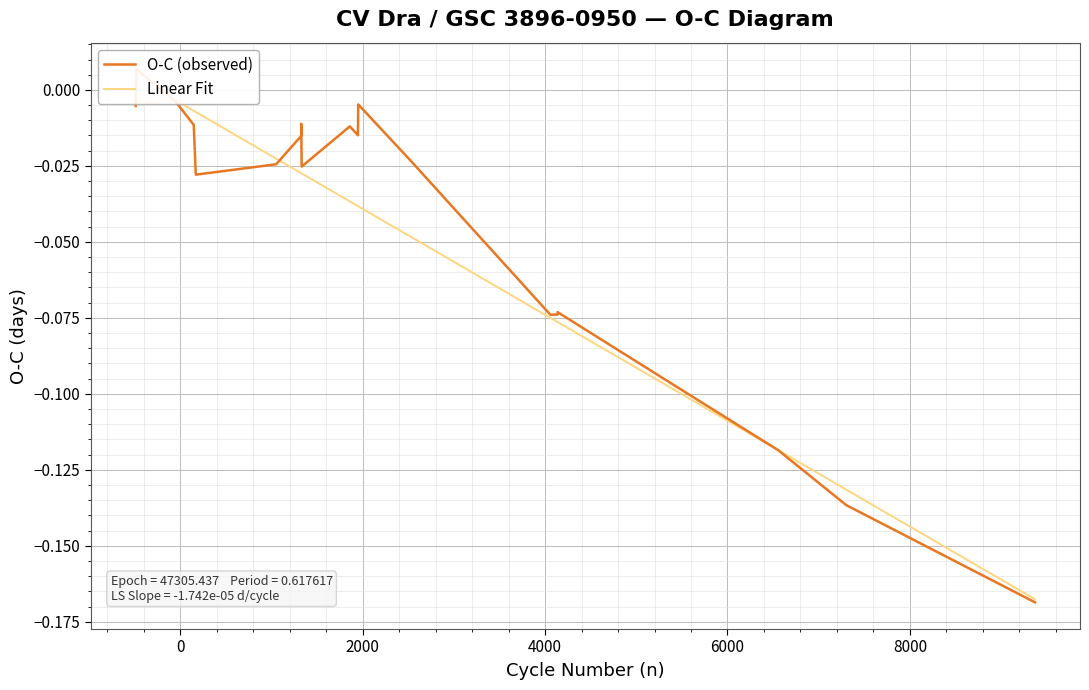

What is the label of the 7th point from the left?

10000